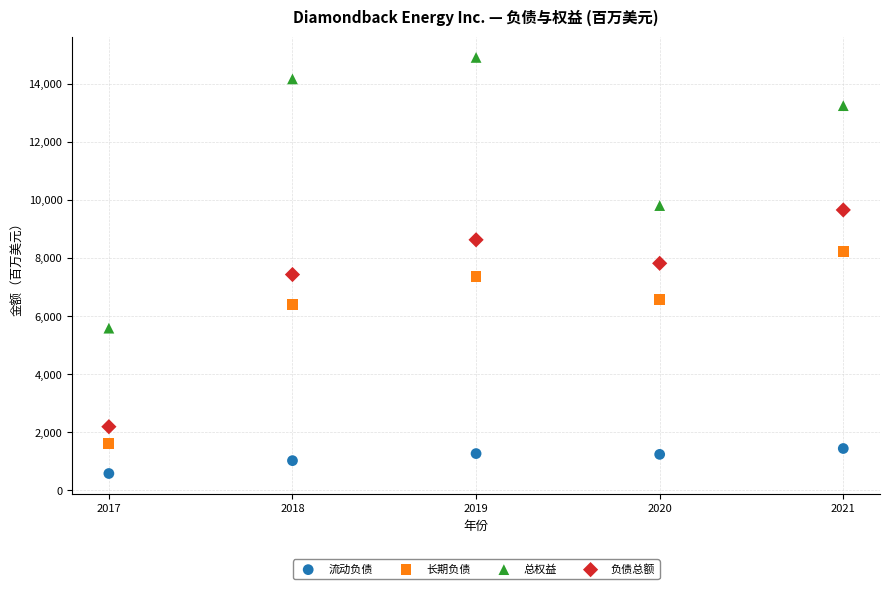

Which series contains the lowest Y value?

流动负债